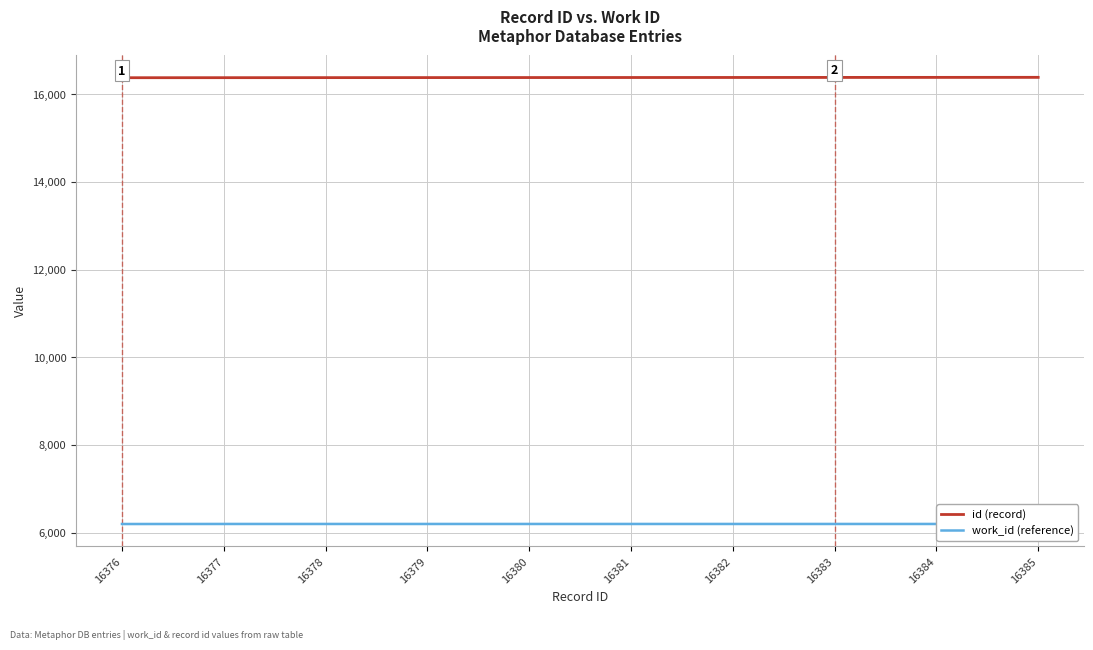

True or false: id (record) and work_id (reference) cross at least once.

False